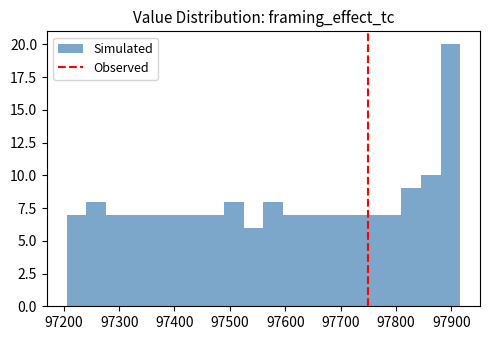

Read against the x-axis, roughly where is the centre of the tallest bar?

97900